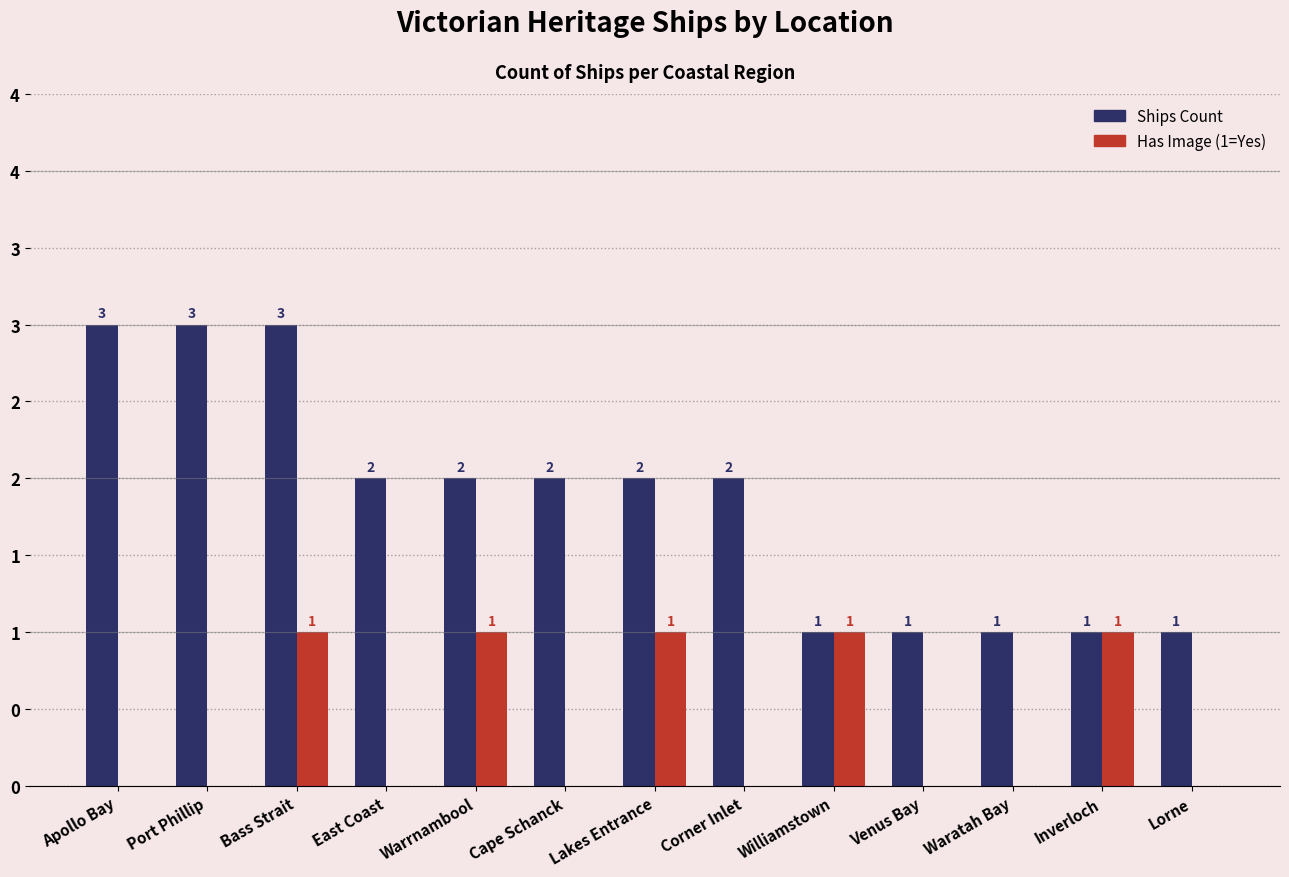

True or false: Has Image (1=Yes) has a value of 0 at Port Phillip.

True